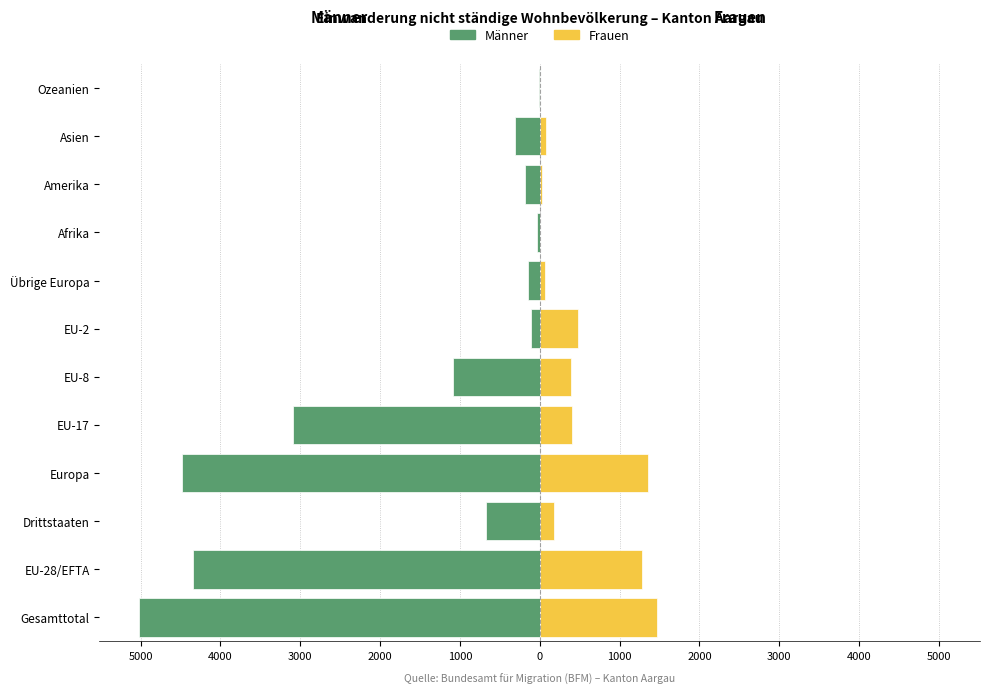

List the series in order of their overall mean, highest first.

Frauen, Männer